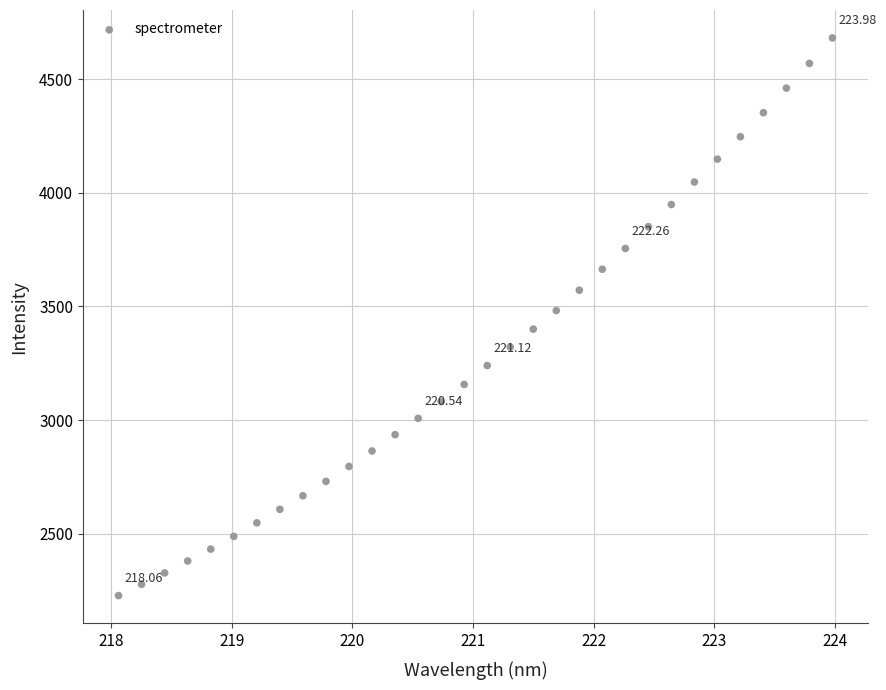

What is the range of X values (max minus min)?

5.9